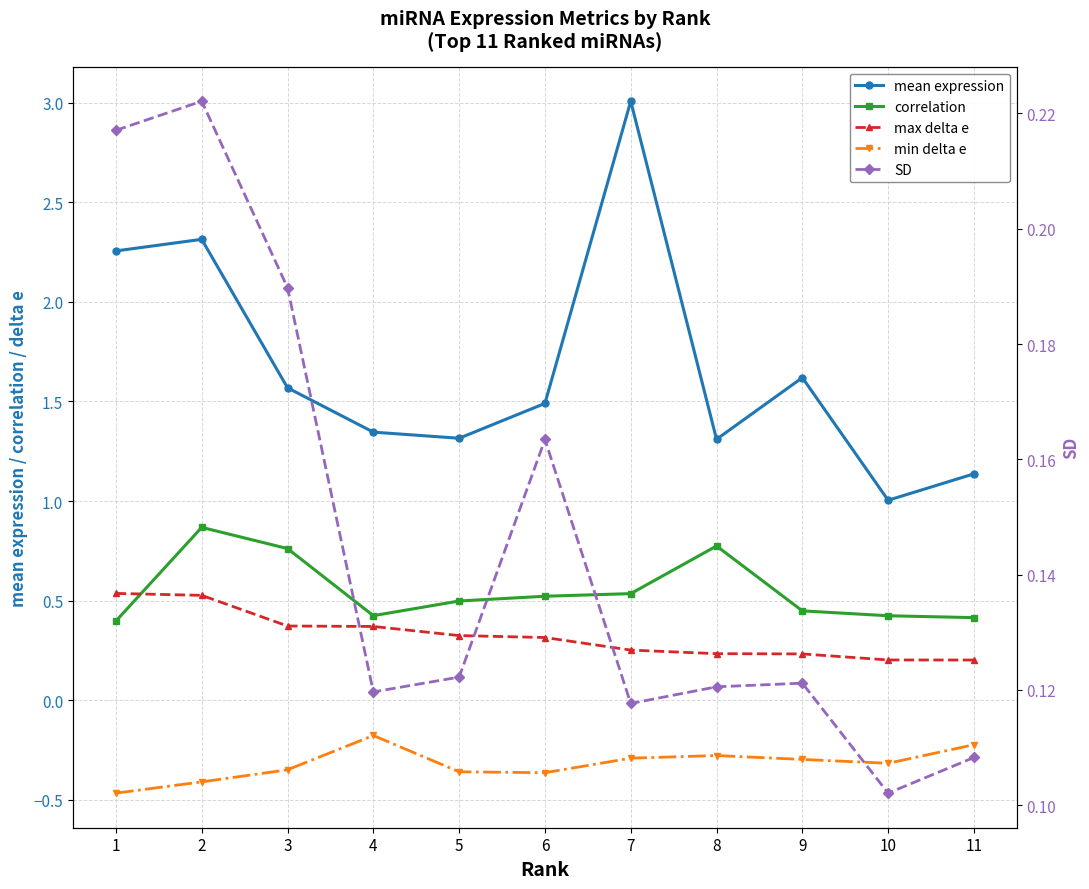

True or false: max delta e and SD cross at least once.

False